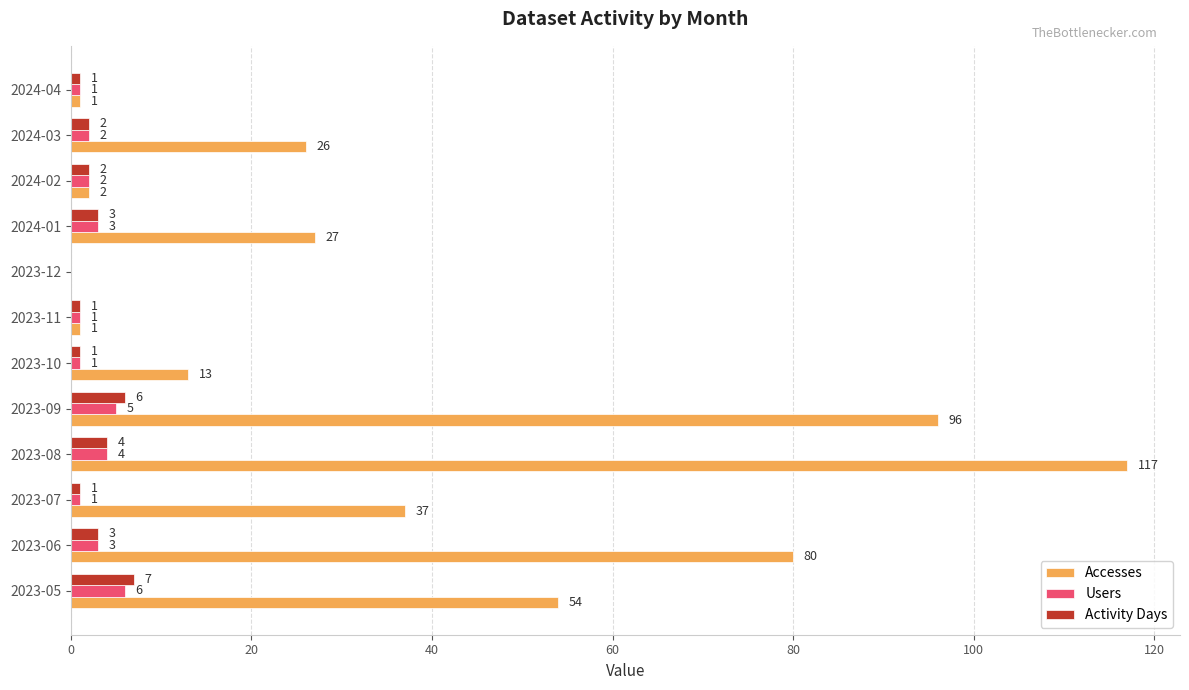

True or false: Activity Days has a value of 0 at 2023-12.

True